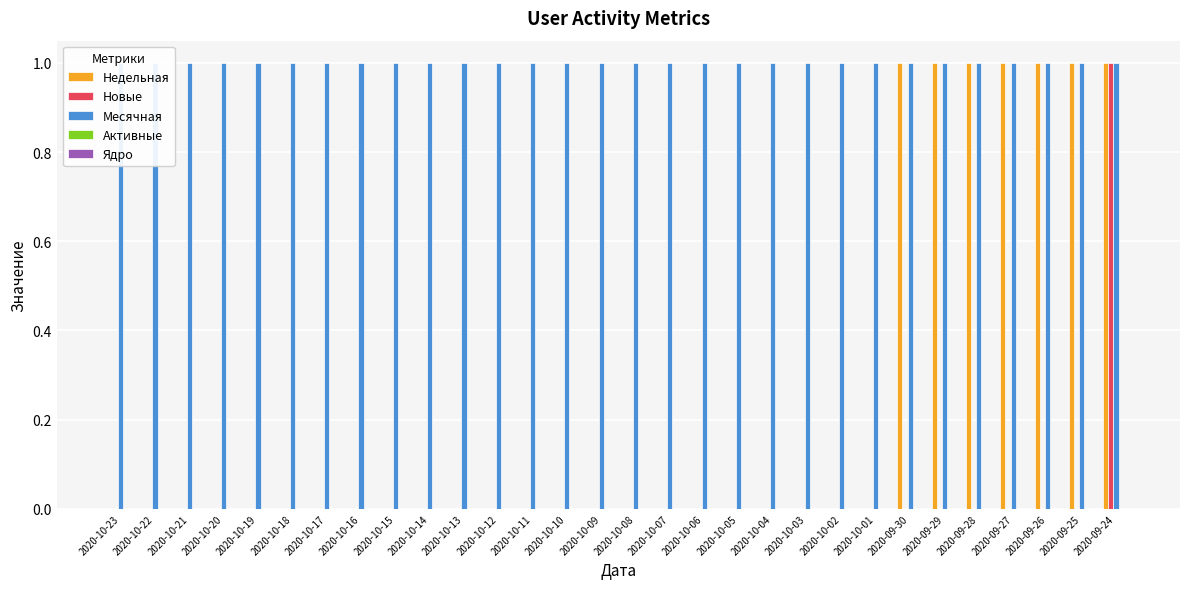

Which label corresponds to the smallest value in the chart?

2020-10-23